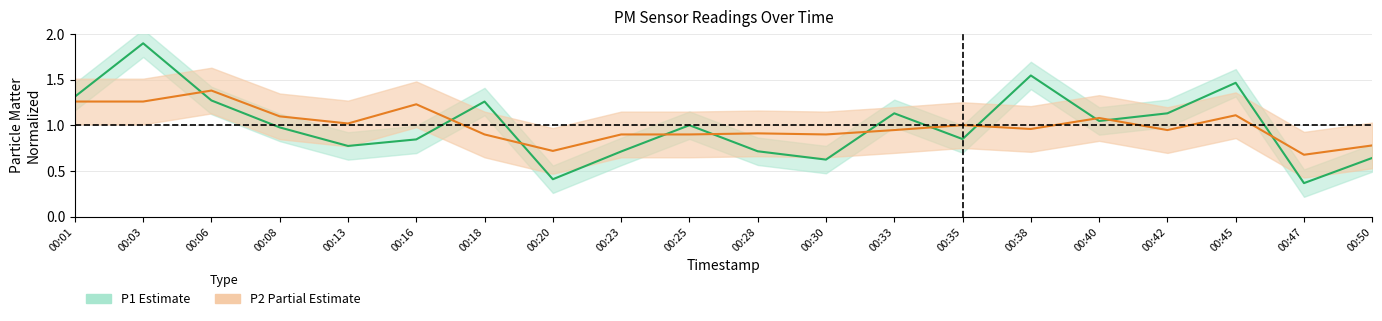

Reading left to right, extract all data points from this chart.

P1 (Estimate): 1.3	1.9	1.3	1.0	0.8	0.8	1.3	0.4	0.7	1.0	0.7	0.6	1.1	0.9	1.5	1.0	1.1	1.5	0.4	0.6
P2 (Partial Estimate): 1.3	1.3	1.4	1.1	1.0	1.2	0.9	0.7	0.9	0.9	0.9	0.9	0.9	1.0	1.0	1.1	0.9	1.1	0.7	0.8